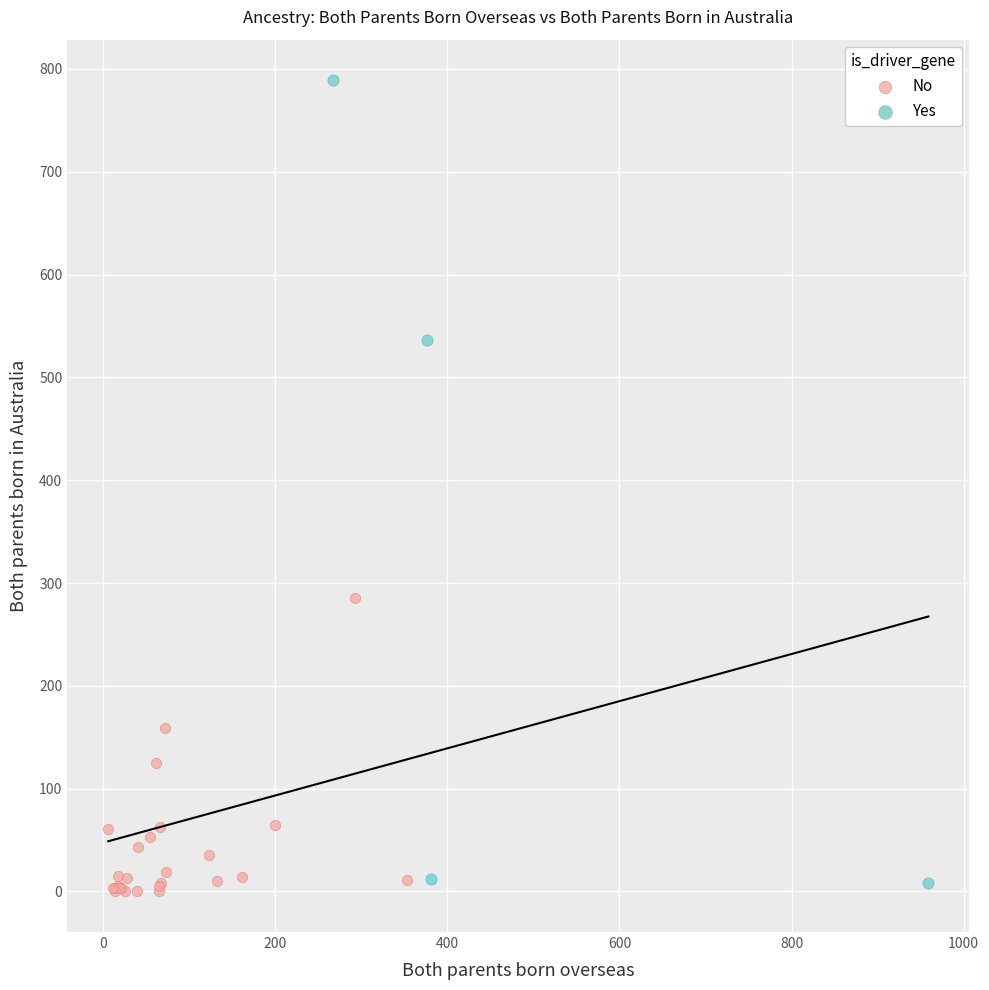

Which series has the largest Y range (max minus min)?

Yes